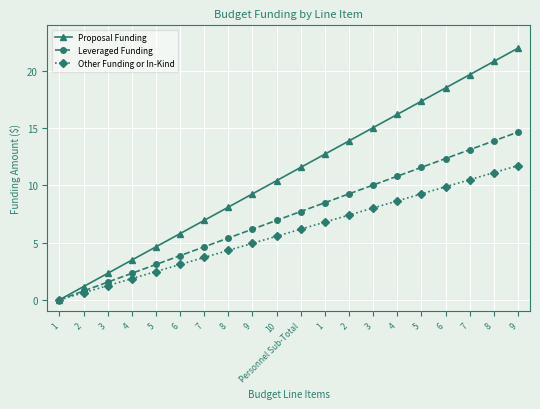

How many lines are shown in the chart?

3